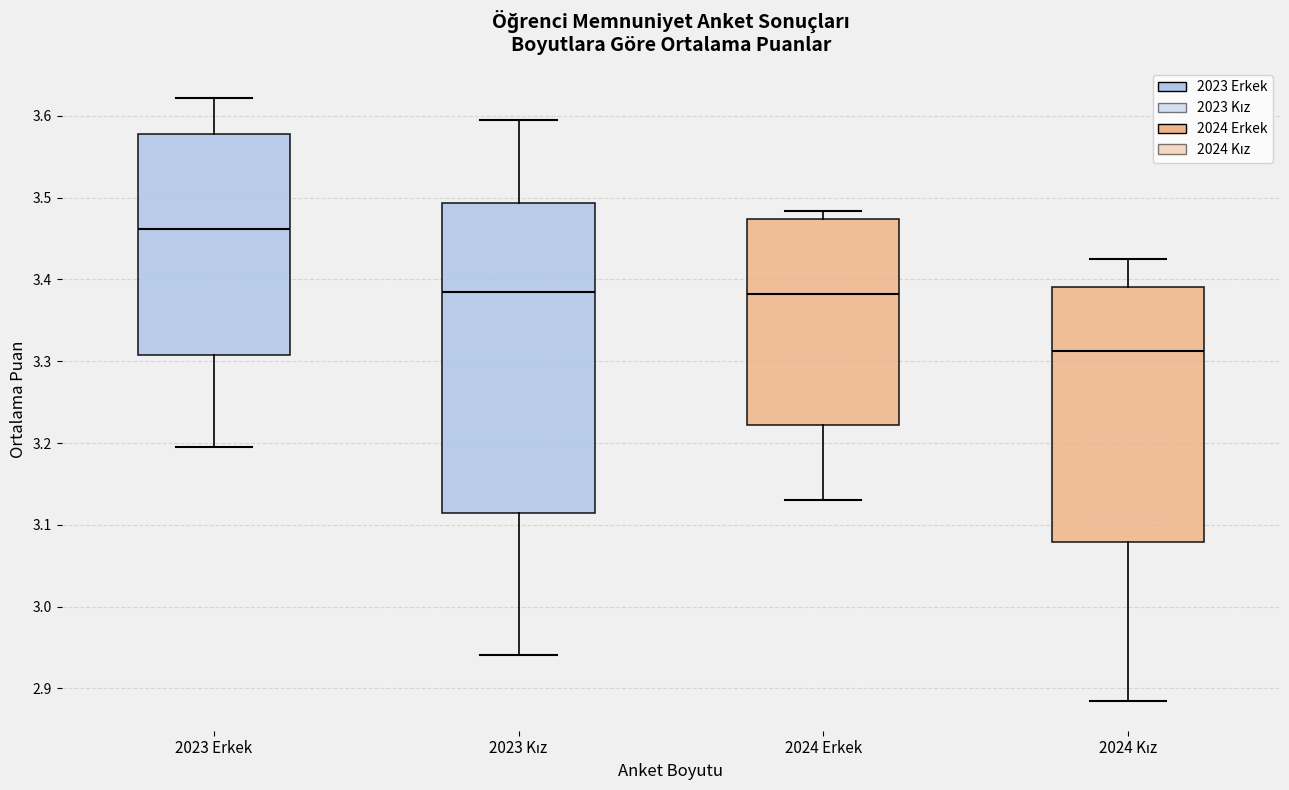

Reading left to right, transcribe this box plot: for each box, give where its median line is, the range the box spans, and where its two whiskers end, as read against the y-axis. The values are not printed on the chart, so give them approximately, as read against the axis.

2023 Erkek: median 3.46, box 3.31 to 3.58, whiskers 3.19 to 3.62
2023 Kız: median 3.39, box 3.11 to 3.49, whiskers 2.94 to 3.60
2024 Erkek: median 3.38, box 3.22 to 3.47, whiskers 3.13 to 3.48
2024 Kız: median 3.31, box 3.08 to 3.39, whiskers 2.88 to 3.43